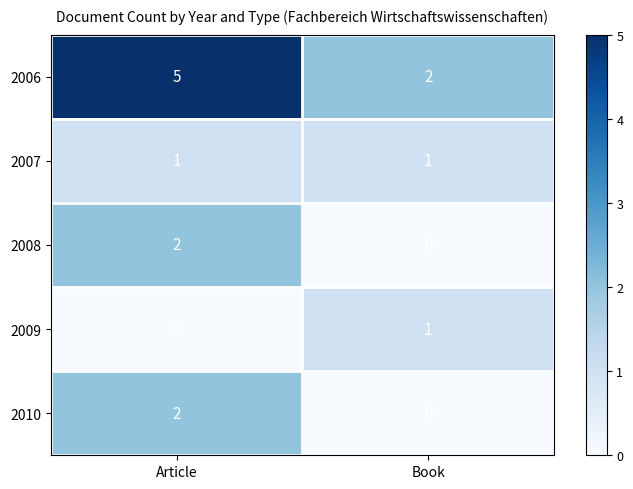

What is the difference between the maximum and minimum values in the 2006 series?

3